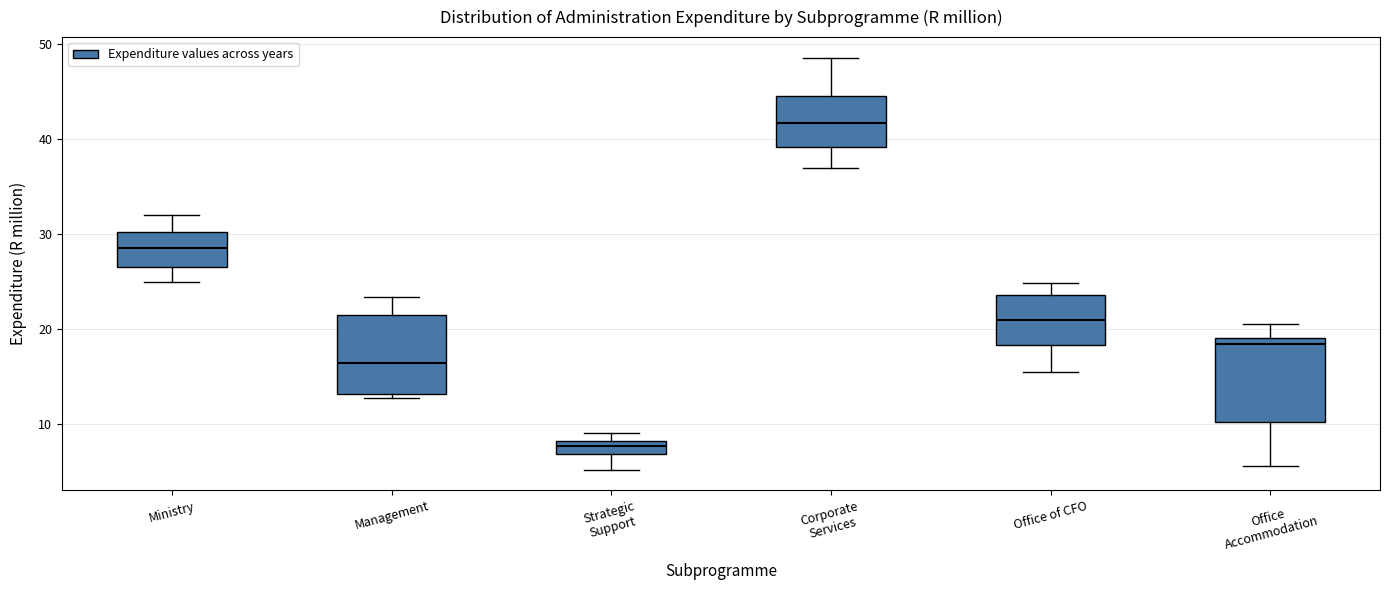

Where is the lower edge of the box for Corporate Services on the y-axis? The values are not printed on the chart, so give them approximately, as read against the axis.

39